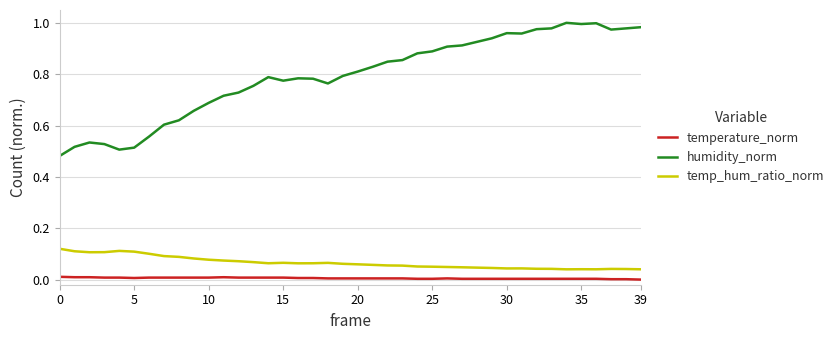

Does the chart have visible grid lines?

Yes